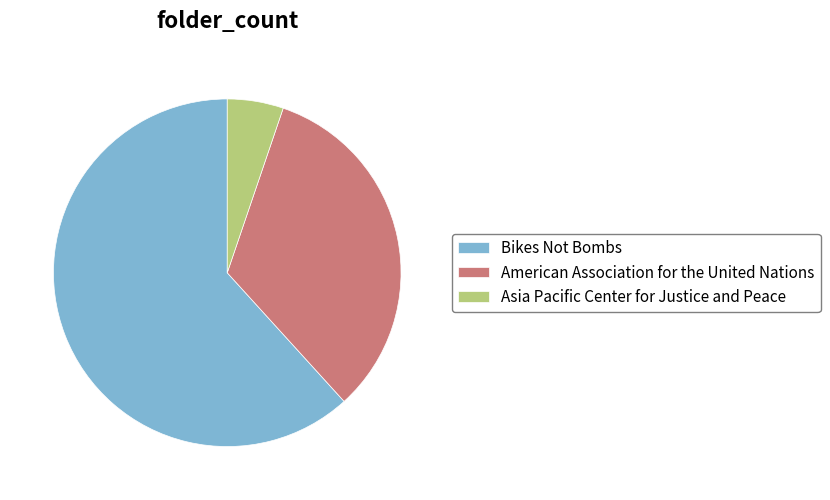

Rank the categories by value from lowest to highest.

Asia Pacific Center for Justice and Peace, American Association for the United Nations, Bikes Not Bombs